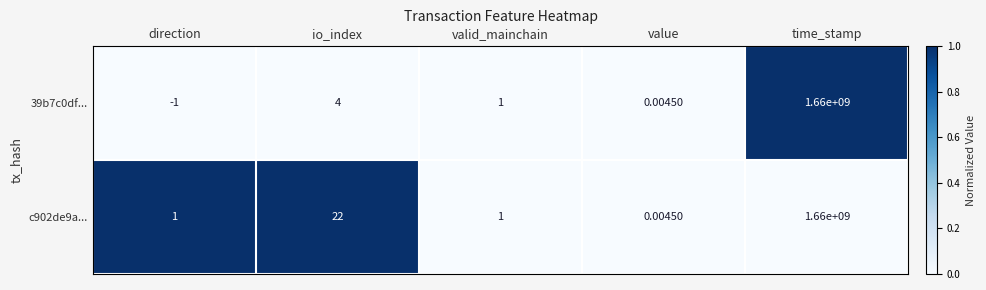

At which label does 39b7c0df... first exceed 1?

io_index